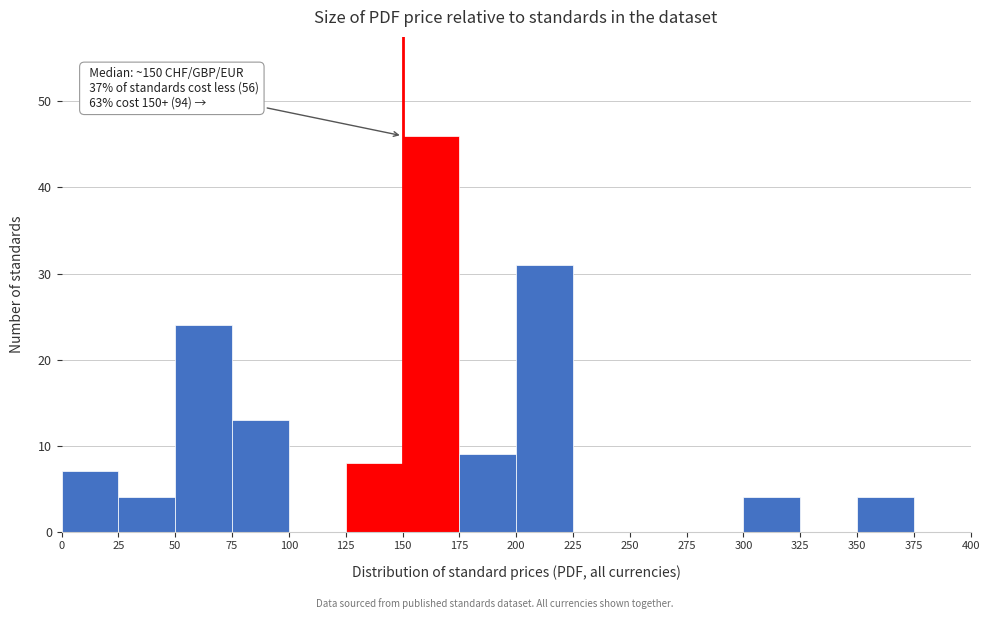

Which range on the x-axis has the tallest bar?

150 to 175